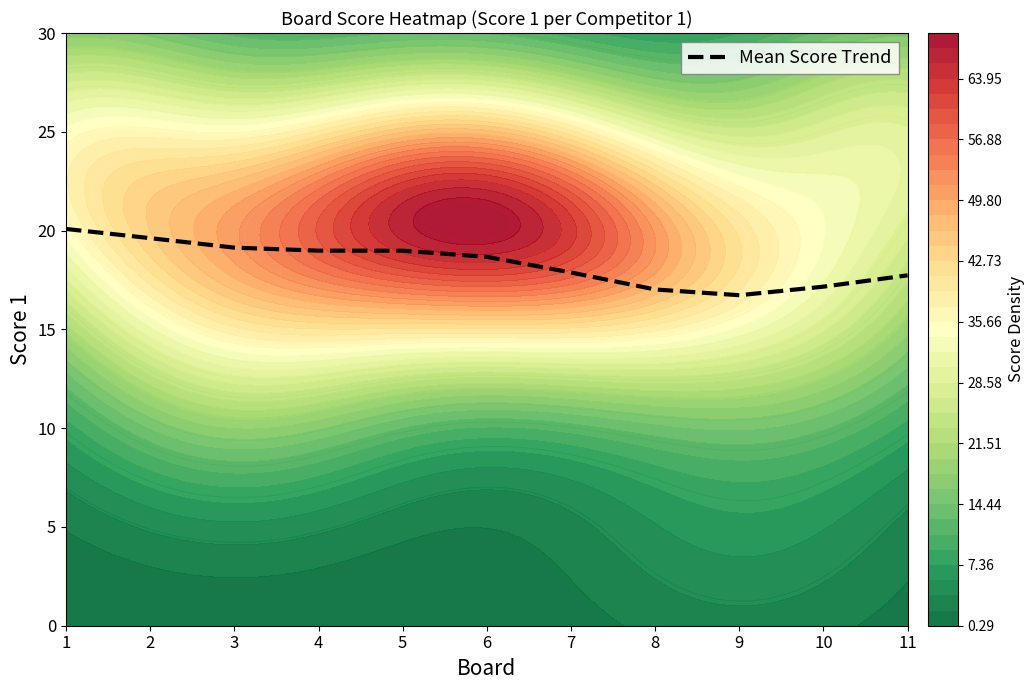

True or false: the data shows 10.3 at 9.

False